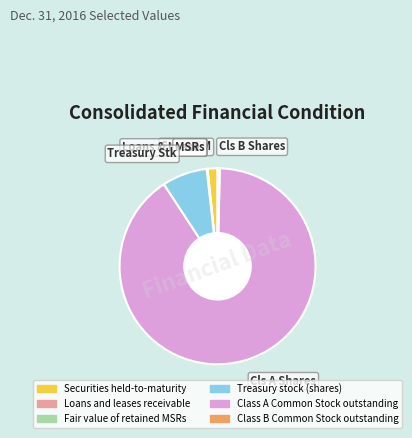

Do Cls B Shares and Cls A Shares together represent more than half of the pie?

Yes